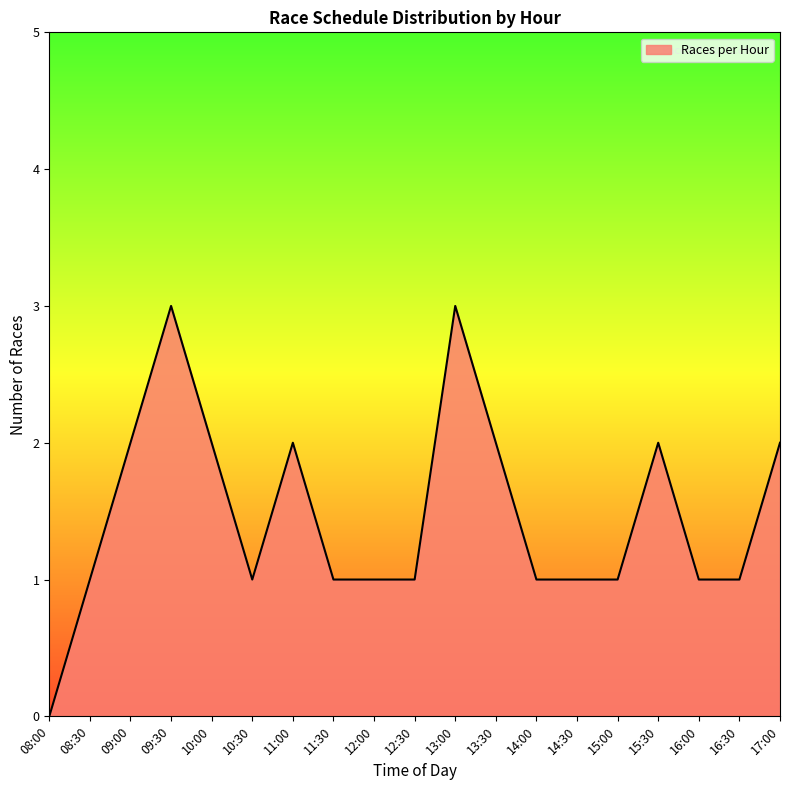

True or false: there are more than 0 points higher than both neighbors.

True